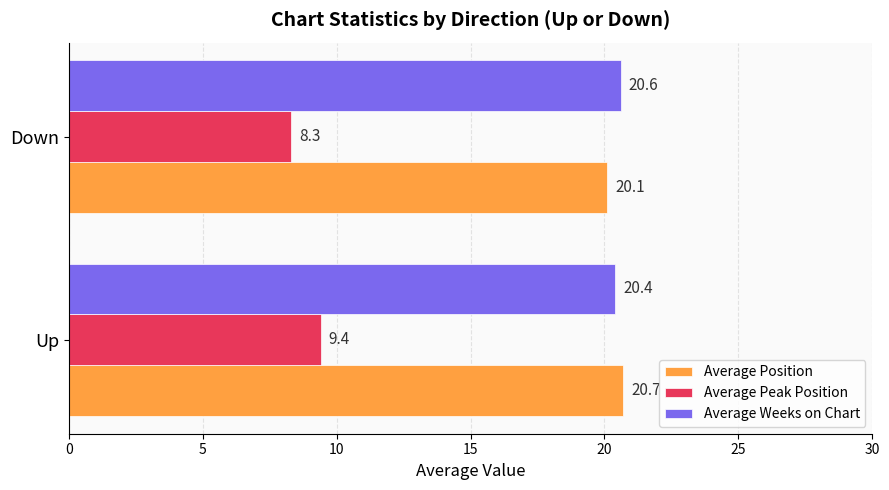

At which label is Average Peak Position closest to 8?

Down